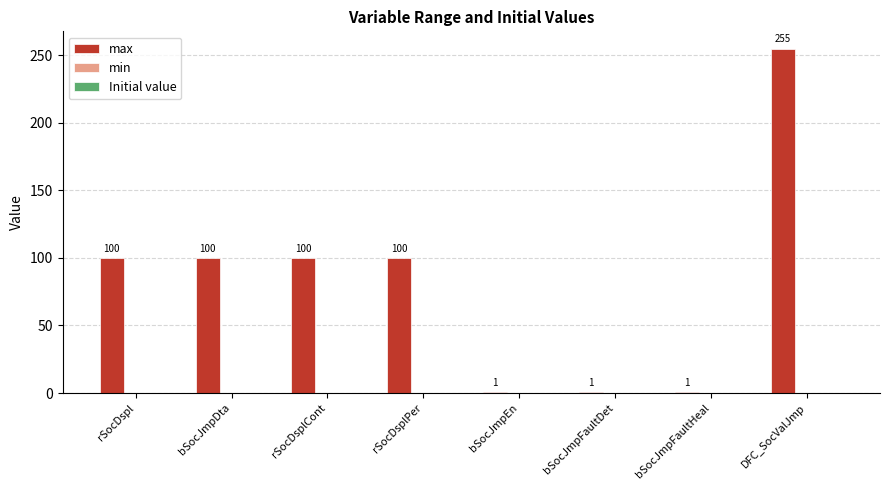

Does the chart contain stacked bars?

No